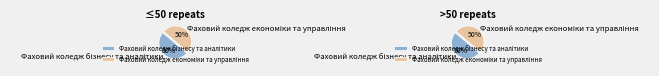

The Фаховий коледж бізнесу та аналітики slice represents 42% of the pie. True or false?

False